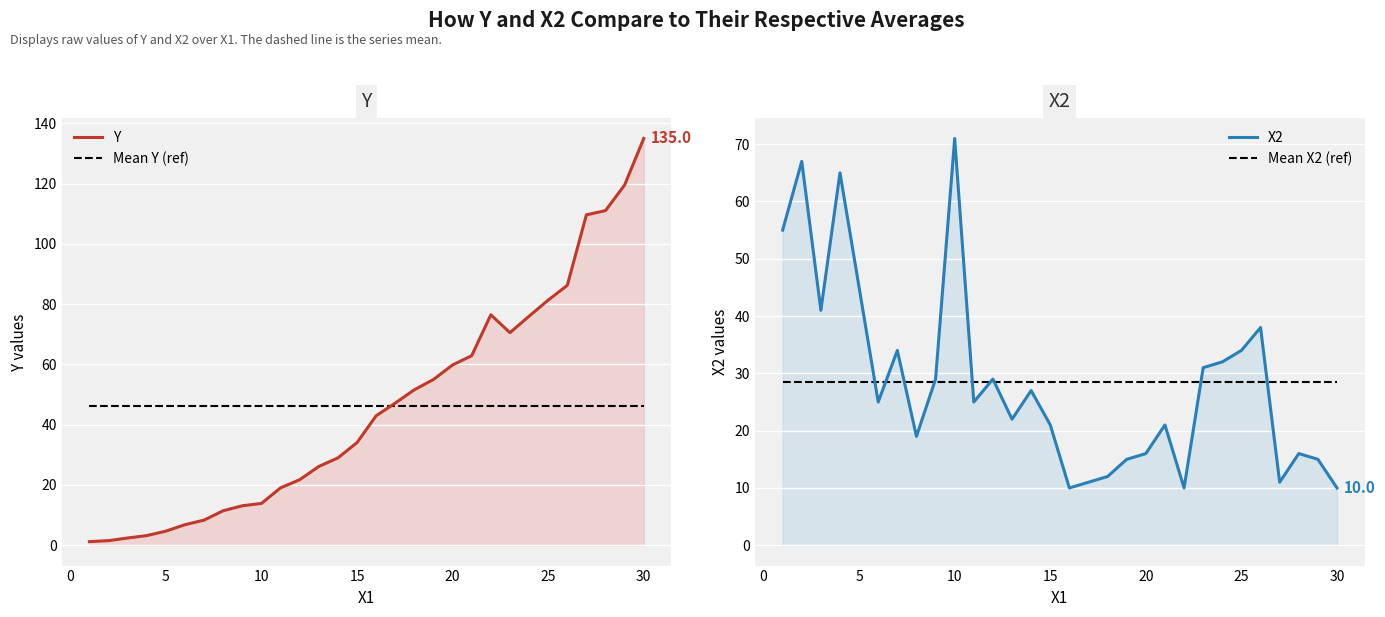

Is it true that X2 equals 23.0 at 18?

False